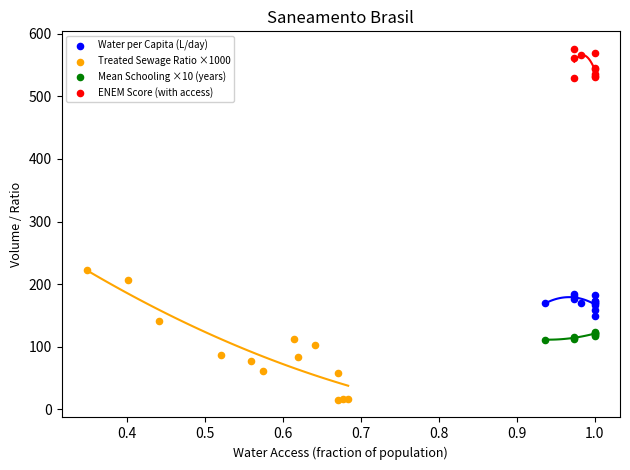

Which series has the widest spread of Y values?

Treated Sewage Ratio ×1000